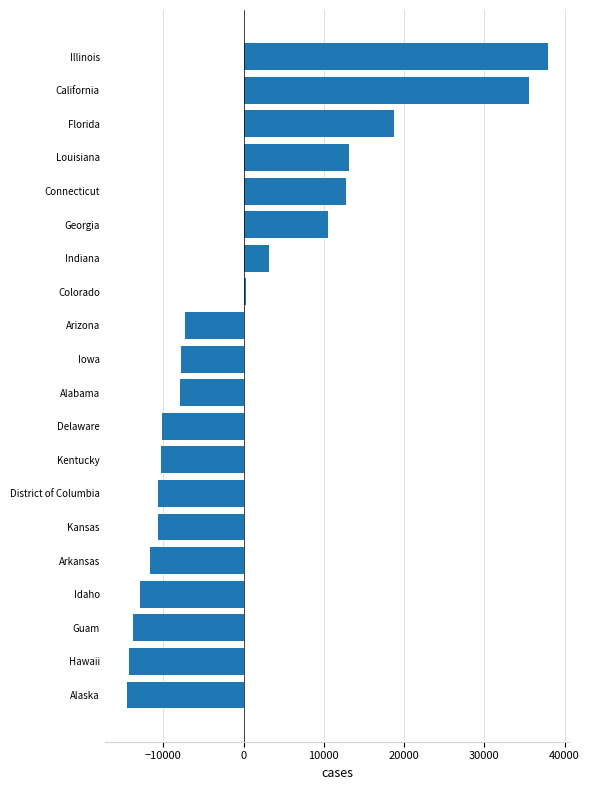

Which label corresponds to the largest value in the chart?

Illinois